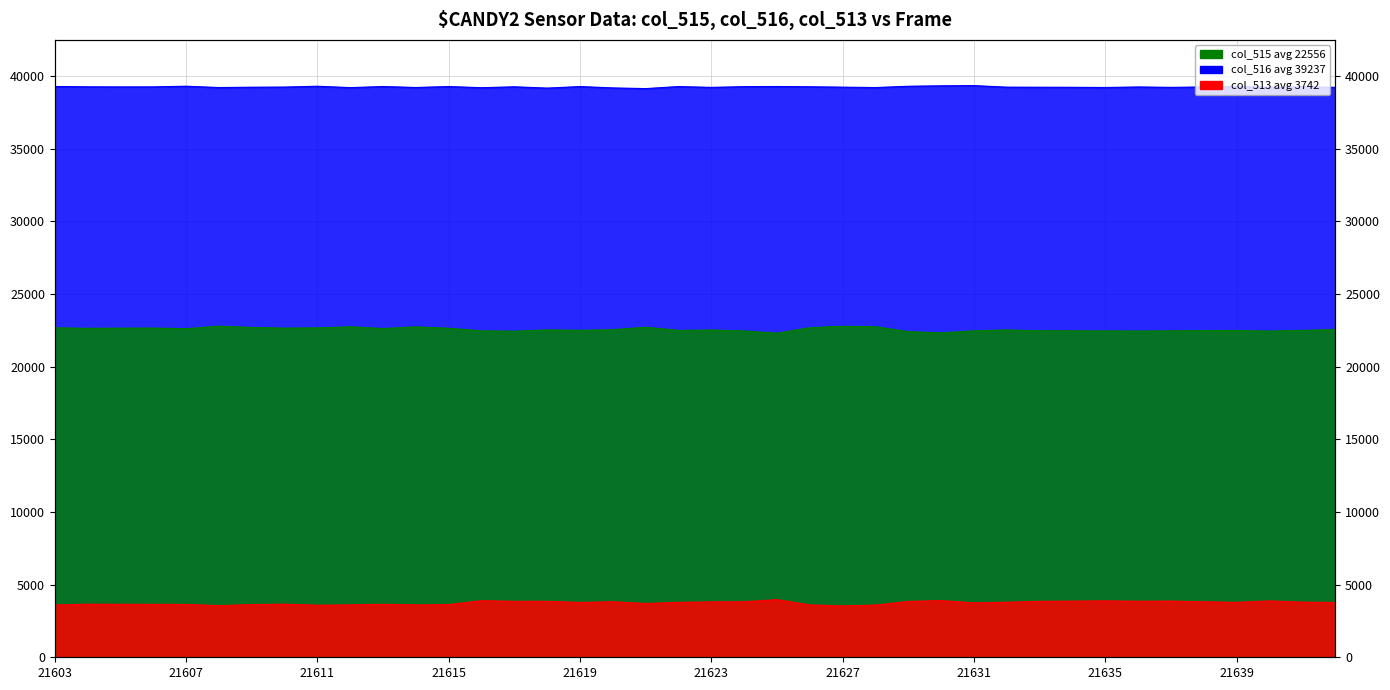

True or false: col_515 and col_513 cross at least once.

False